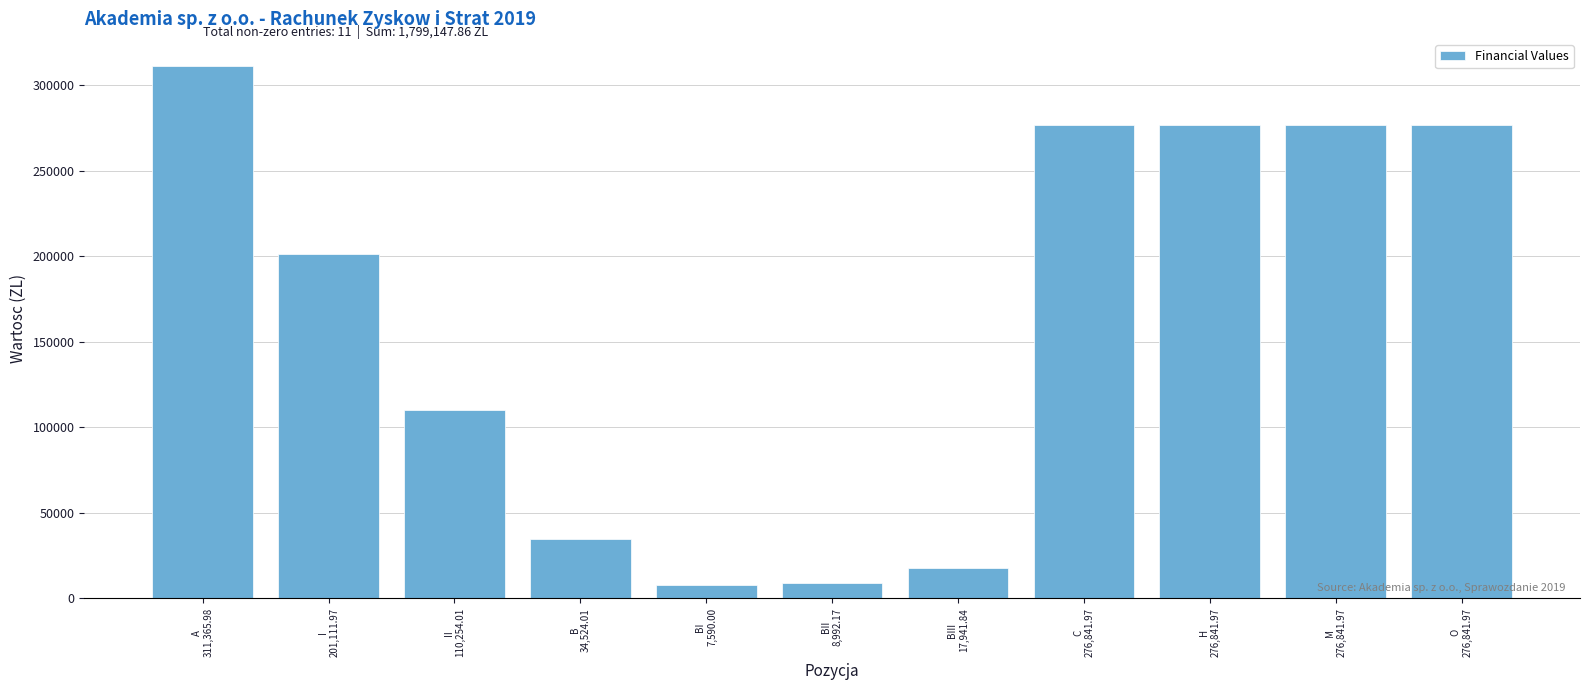

Reading left to right, what are all the values shown in this chart?

311366.0	201112.0	110254.0	34524.0	7590.0	8992.2	17941.8	276842.0	276842.0	276842.0	276842.0